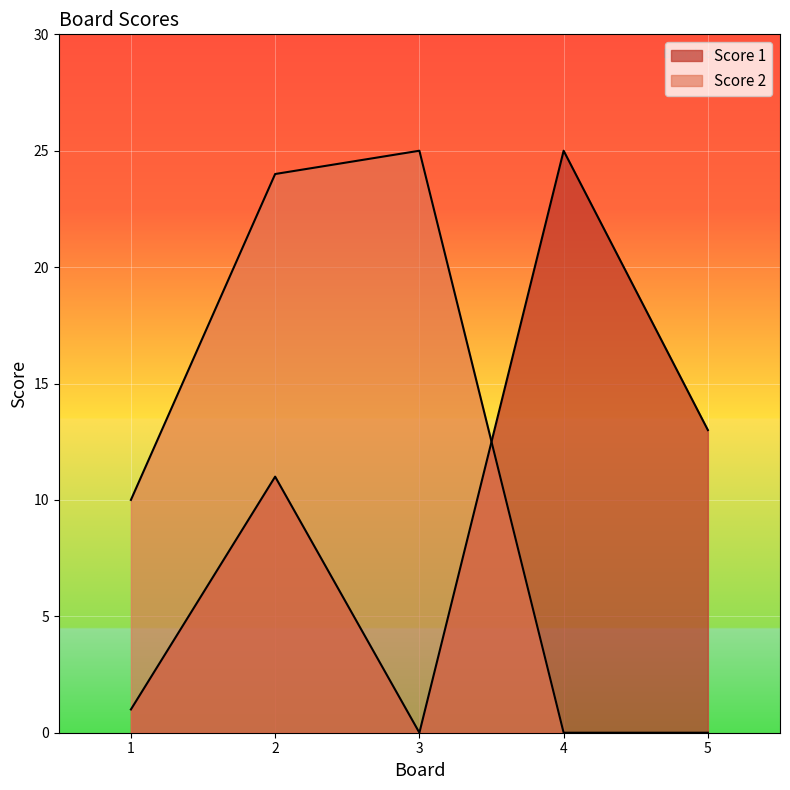

At 5, list the series in order from largest to smallest.

Score 1, Score 2